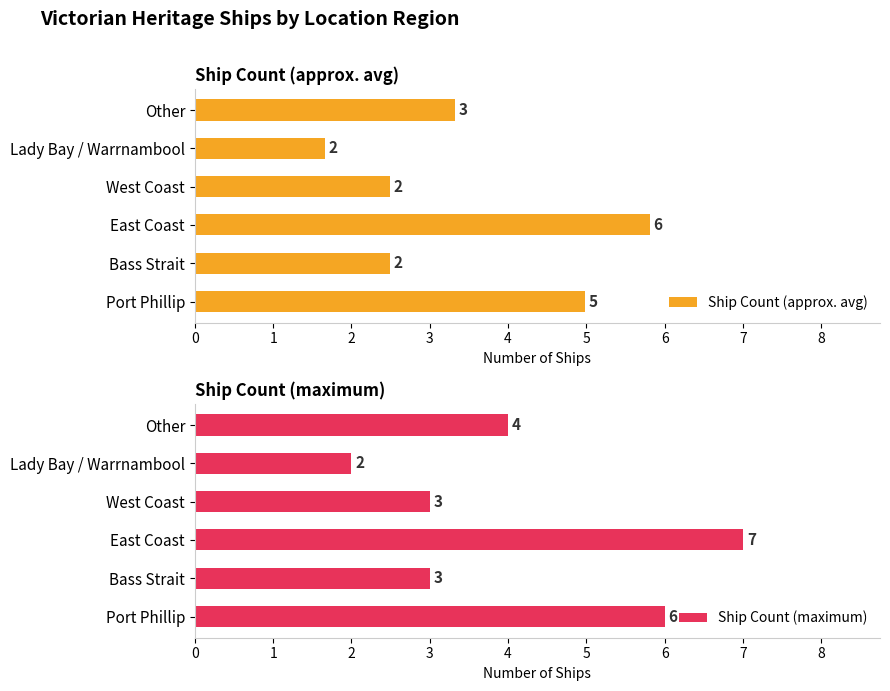

How many groups of bars are there?

6